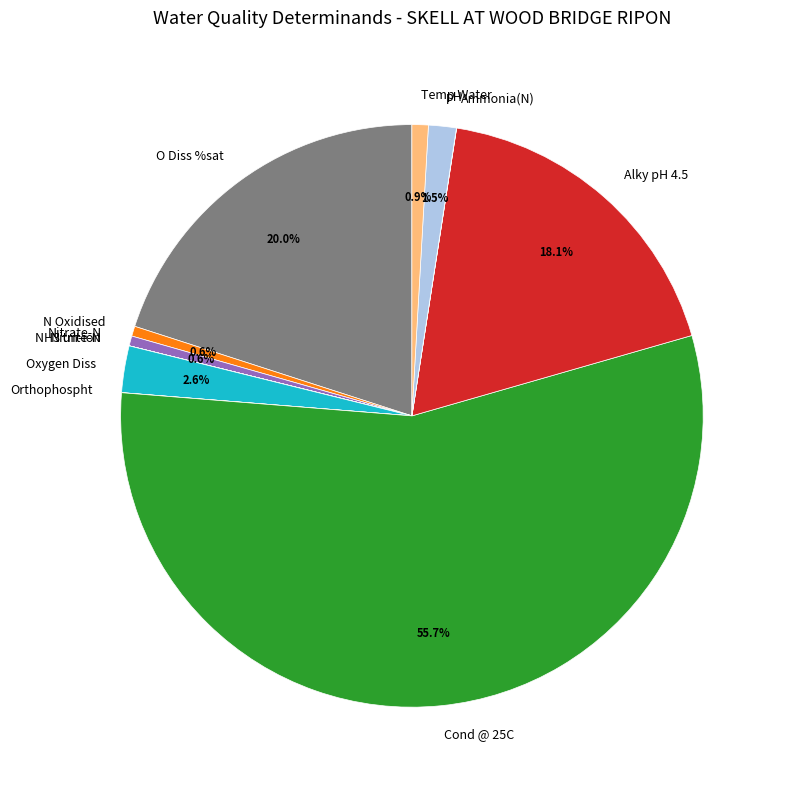

How much of the chart is everything except pH?

98.5%